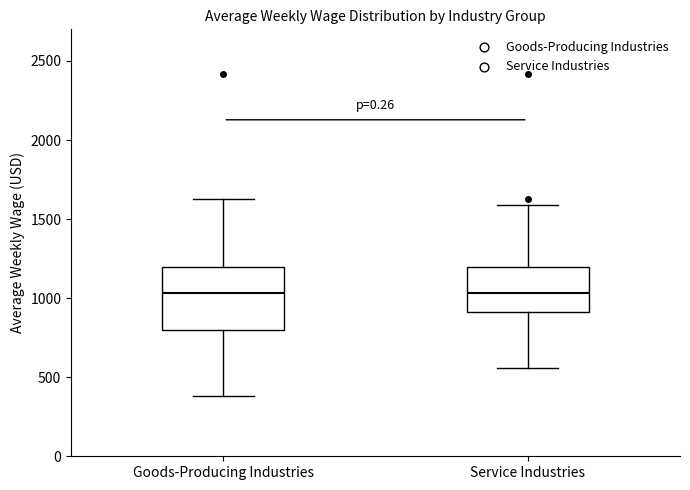

Comparing the boxes themselves (not the whiskers), which one is the tallest?

Goods-Producing Industries